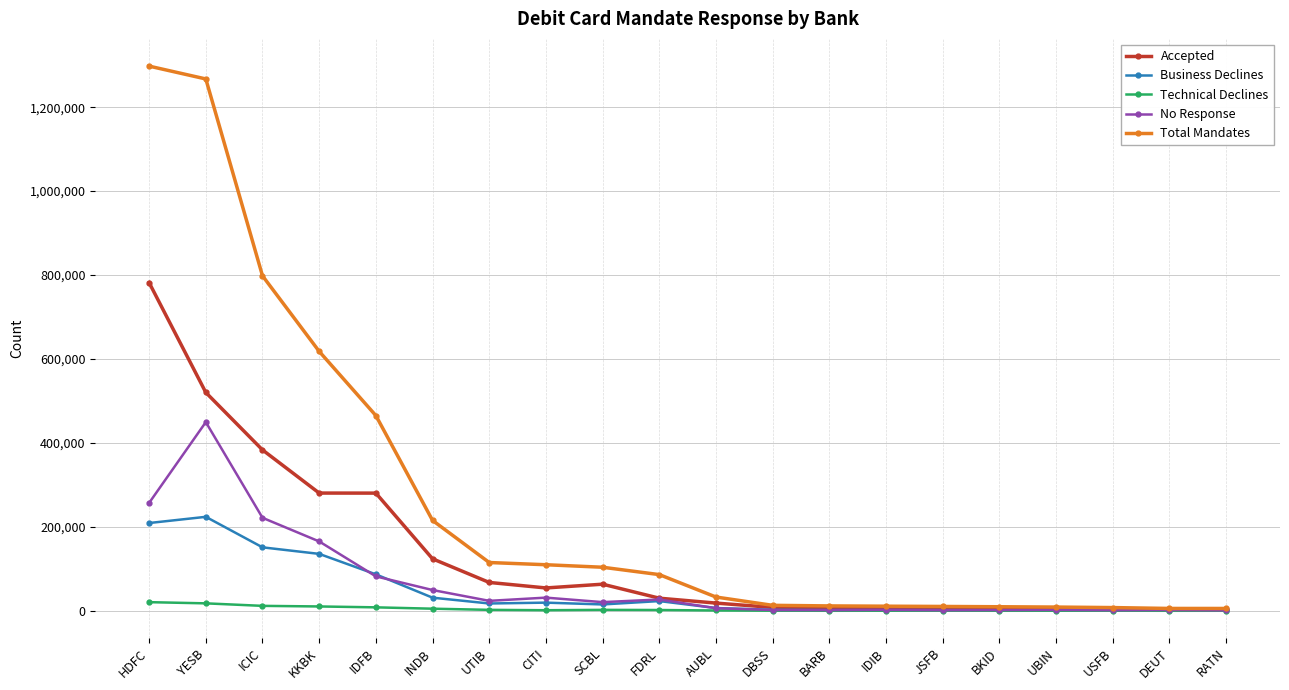

Does the chart have visible grid lines?

Yes